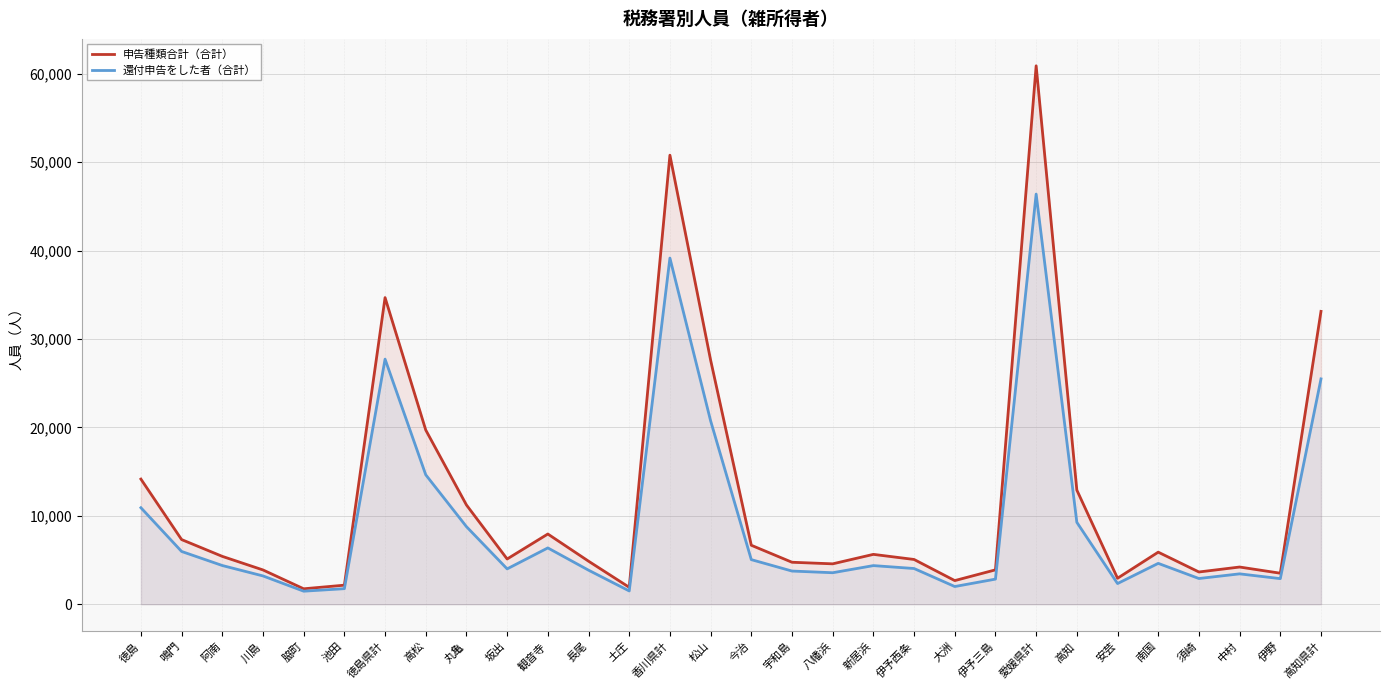

Where is 申告種類合計（合計） nearest to the value 31318?

高知県計